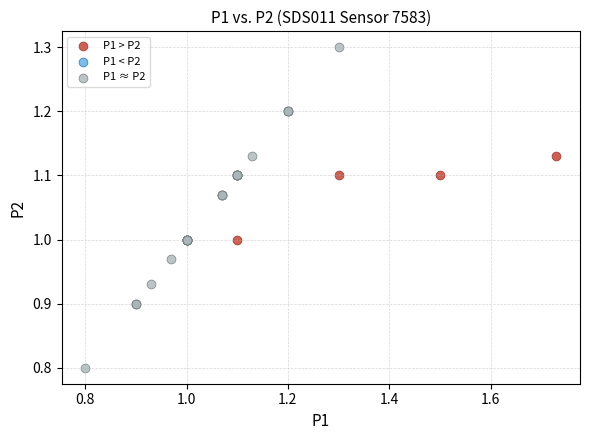

Which series contains the lowest Y value?

P1 ≈ P2